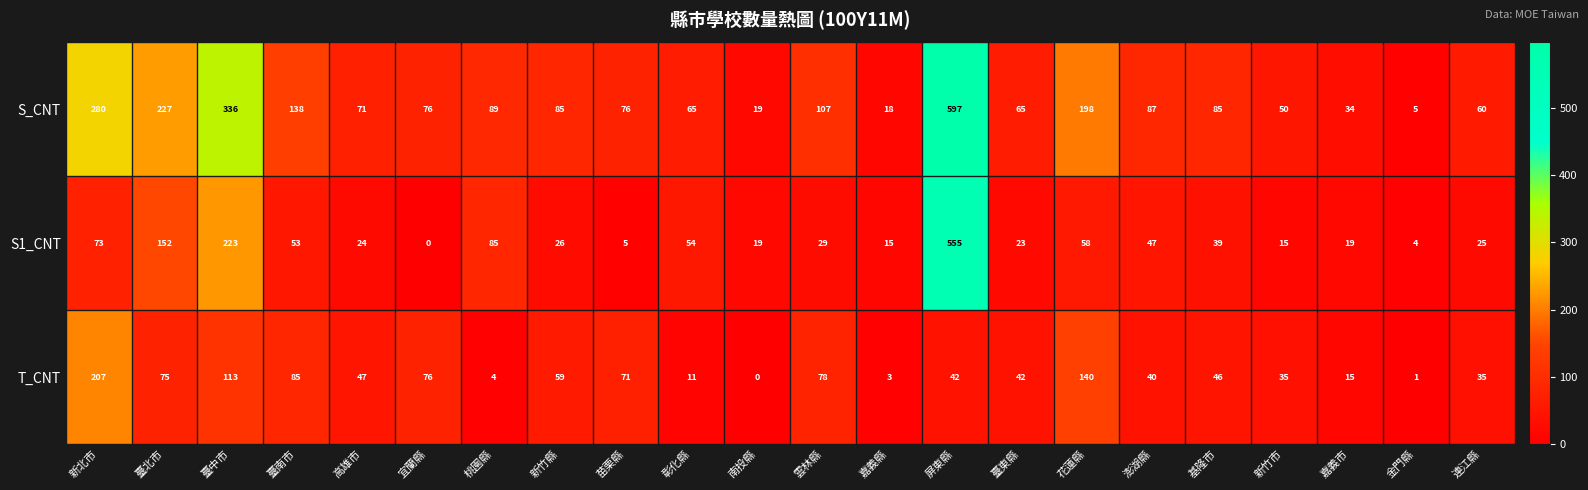

At which label does S1_CNT first exceed 29?

新北市